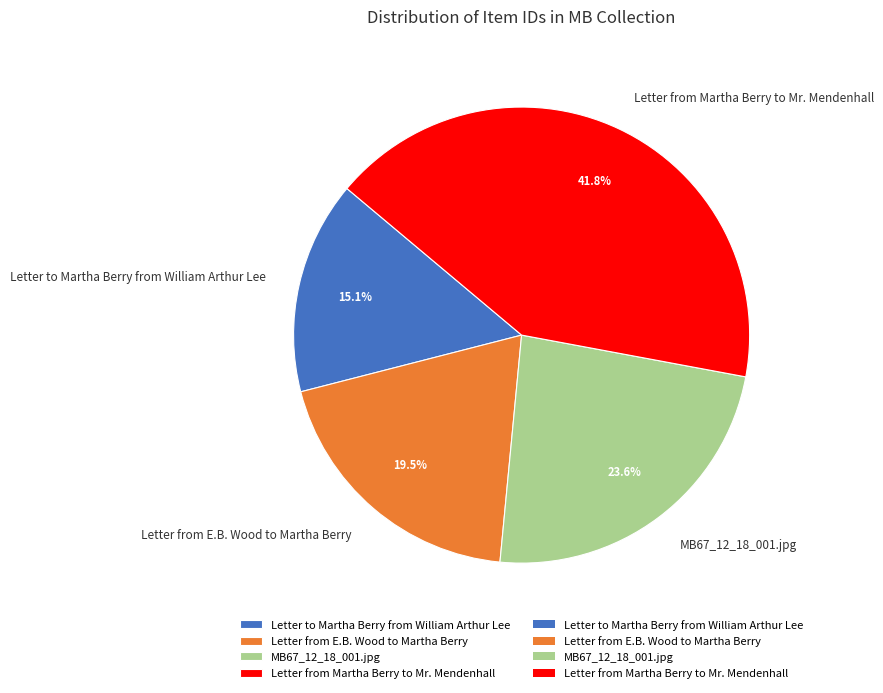

Is it true that Letter to Martha Berry from William Arthur Lee is 15% of the pie?

True